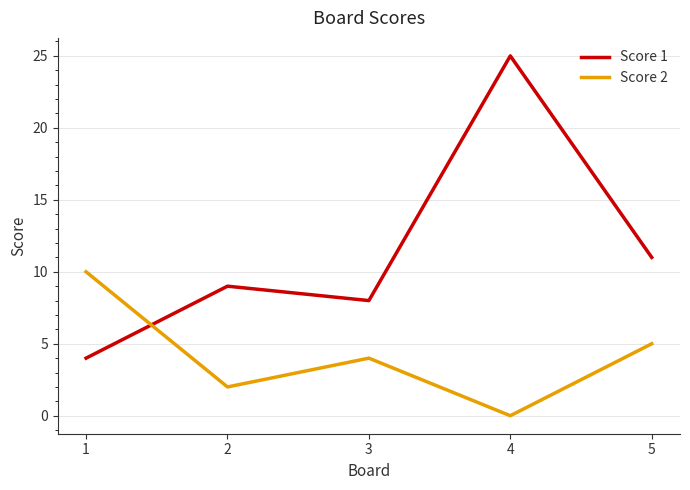

Is this an area chart (filled region under the line)?

No